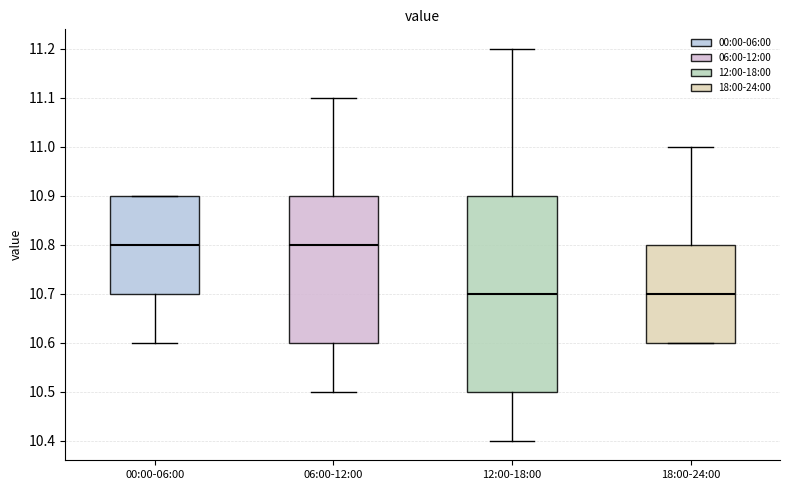

Reading left to right, read every box against the y-axis: the position of its median line, the range the box covers, and the ends of its whiskers. The values are not printed on the chart, so give them approximately, as read against the axis.

00:00-06:00: median 10.8, box 10.7 to 10.9, whiskers 10.6 to 10.9
06:00-12:00: median 10.8, box 10.6 to 10.9, whiskers 10.5 to 11.1
12:00-18:00: median 10.7, box 10.5 to 10.9, whiskers 10.4 to 11.2
18:00-24:00: median 10.7, box 10.6 to 10.8, whiskers 10.6 to 11.0